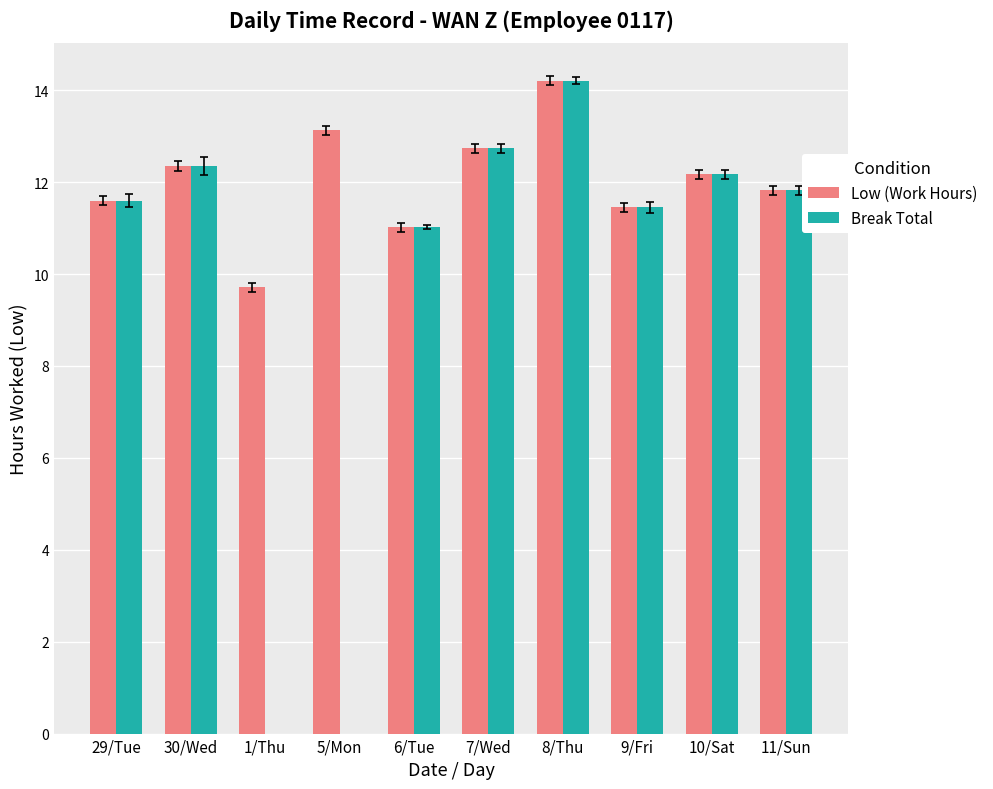

What is the sum of all Low (Work Hours) values?

120.2